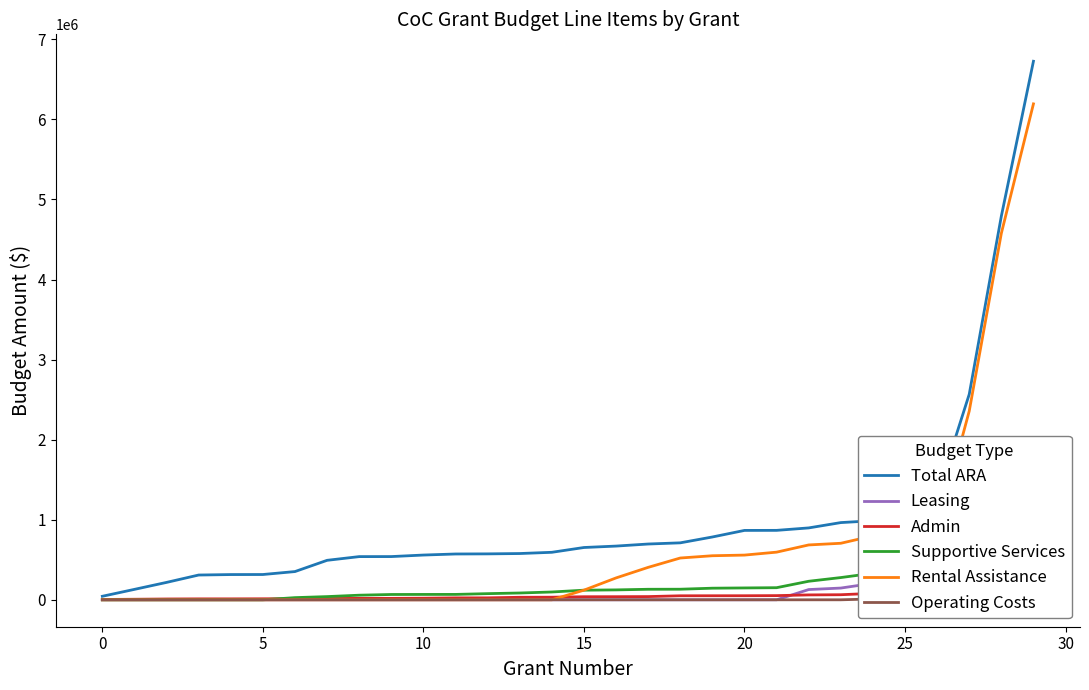

Reading left to right, what are all the values shown in this chart?

Total ARA: 43936	130241	217259	309348	315124	315782	352567	493013	539372	539853	558923	572104	573590	577827	593248	653152	670911	696682	711382	784519	866539	867231	897791	964321	987528	1189962	1308870	2566696	4791531	6726403
Leasing: 0	0	0	0	0	0	0	0	0	0	0	0	0	0	0	0	0	0	0	0	0	0	127848	146604	205524	205524	210393	350050	439288	547618
Admin: 3994	6866	10193	11587	11675	12631	13720	15614	17654	18021	19996	24070	24327	31445	32387	38240	38764	40041	50000	50375	50668	52145	60992	63334	80554	108178	118988	143730	214767	254549
Supportive Services: 0	0	0	0	0	0	27024	39942	57460	66250	66924	67294	76800	84881	97455	120048	123700	131375	132063	144888	148111	151154	231396	277694	331366	521445	539063	609919	633348	1189882
Rental Assistance: 0	0	0	0	0	0	0	0	0	0	0	0	0	0	0	120312	273144	405096	521832	550296	558384	595056	685164	706008	798096	850388	865404	2356716	4576764	6194160
Operating Costs: 0	0	0	0	0	0	0	0	0	0	0	0	0	0	0	0	0	0	0	0	0	0	0	0	10653	16616	27854	30285	38422	204797